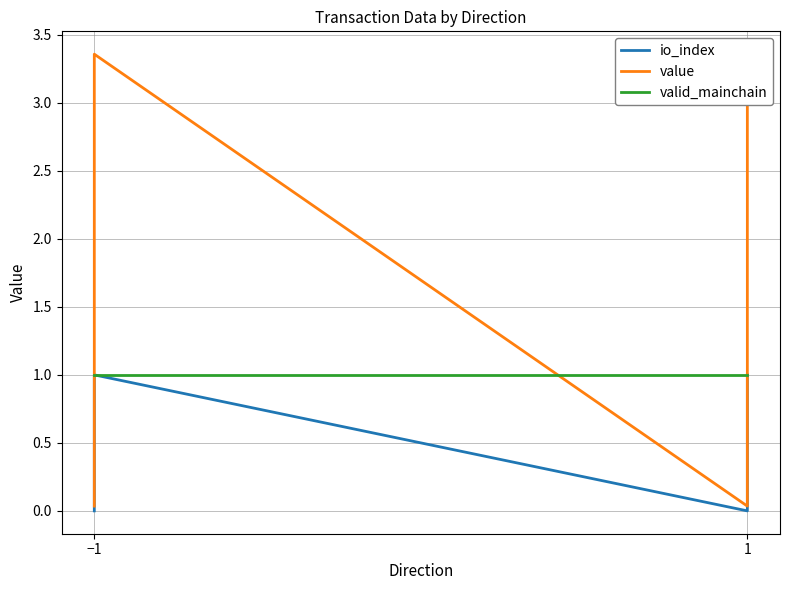

At which label is io_index closest to 0?

−1